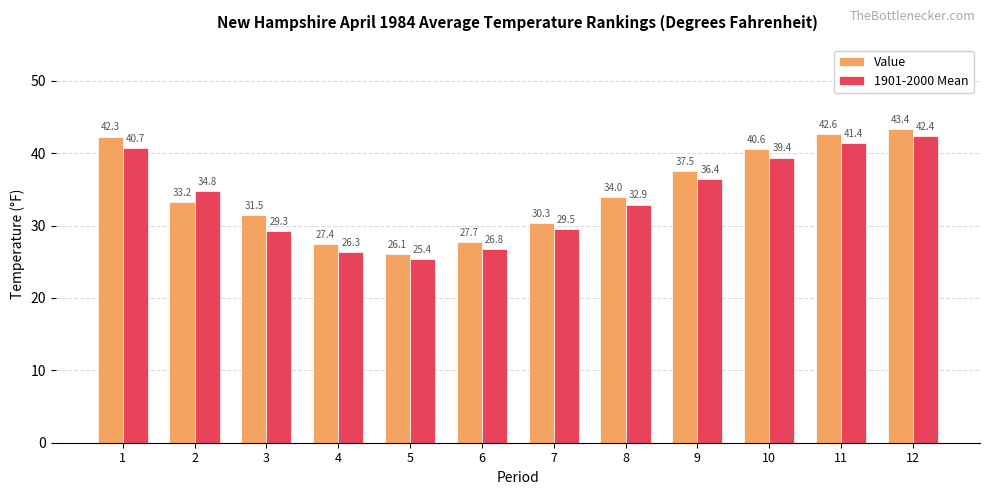

Which label corresponds to the largest value in the chart?

12